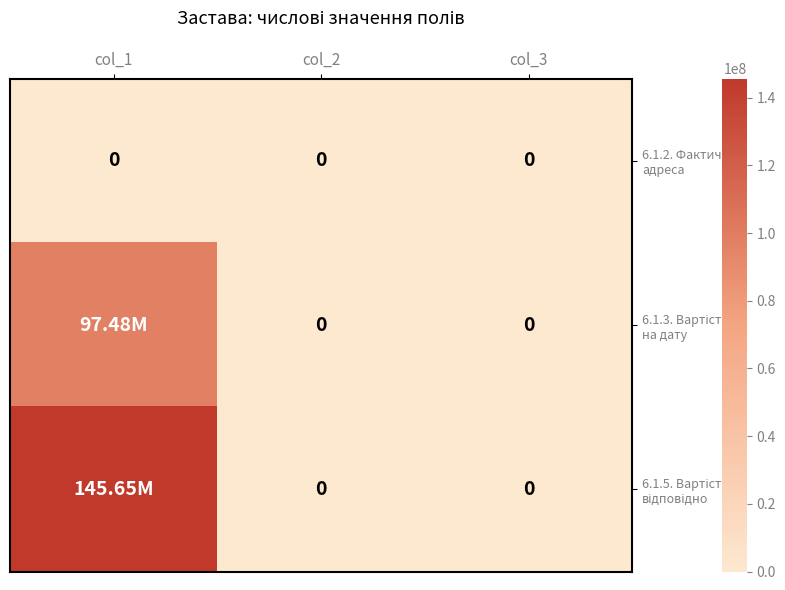

List the series in order of their peak value, highest first.

6.1.5. Вартість відповідно, 6.1.3. Вартість на дату, 6.1.2. Фактична адреса